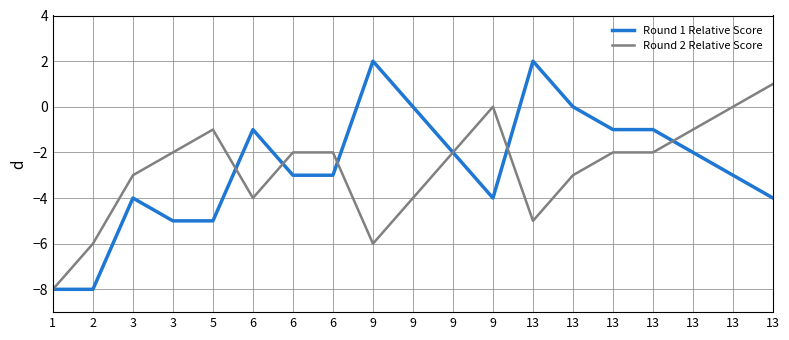

After their last crossing, which series has the higher values: Round 1 Relative Score or Round 2 Relative Score?

Round 2 Relative Score